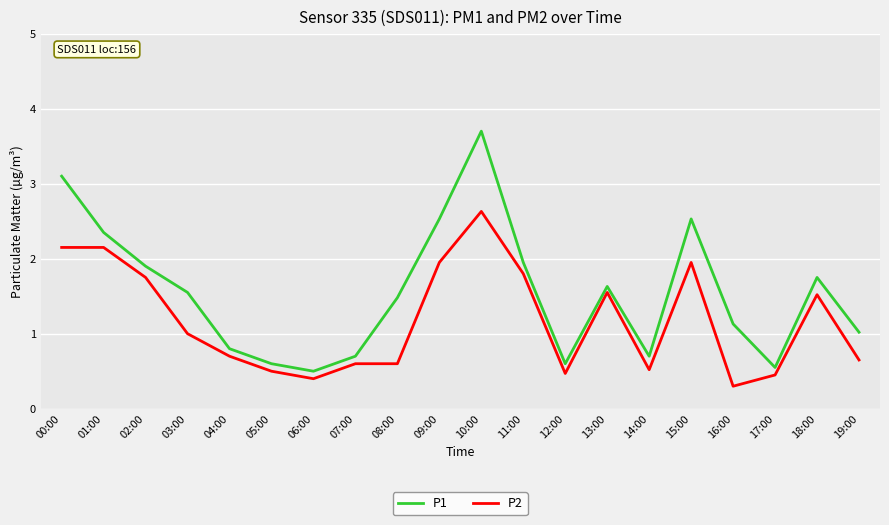

Rank the series at 16:00 from highest to lowest value.

P1, P2